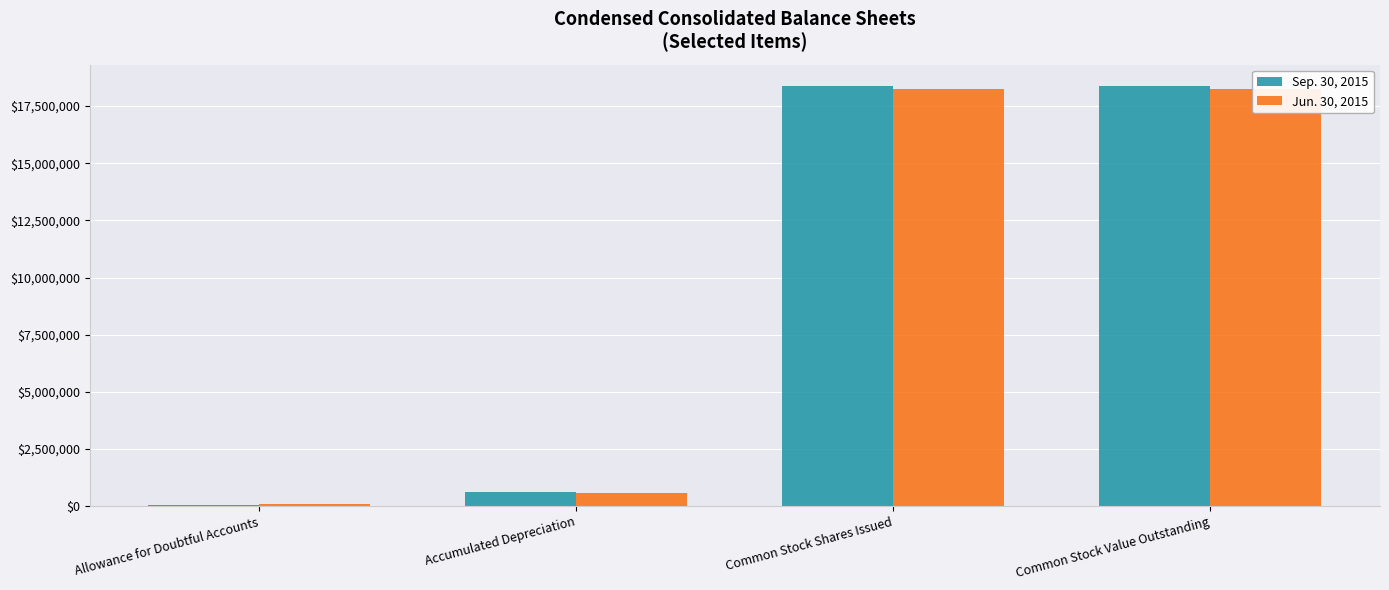

Reading left to right, what are all the values shown in this chart?

Sep. 30, 2015: 56835	599633	18392277	18392277
Jun. 30, 2015: 69731	585410	18242125	18242125